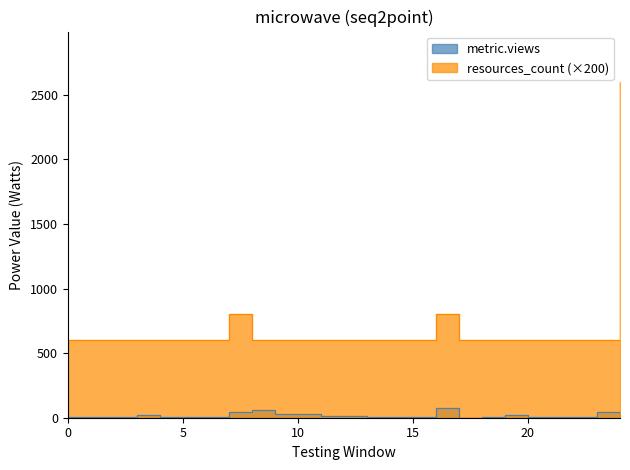

How many distinct data groups are displayed?

2